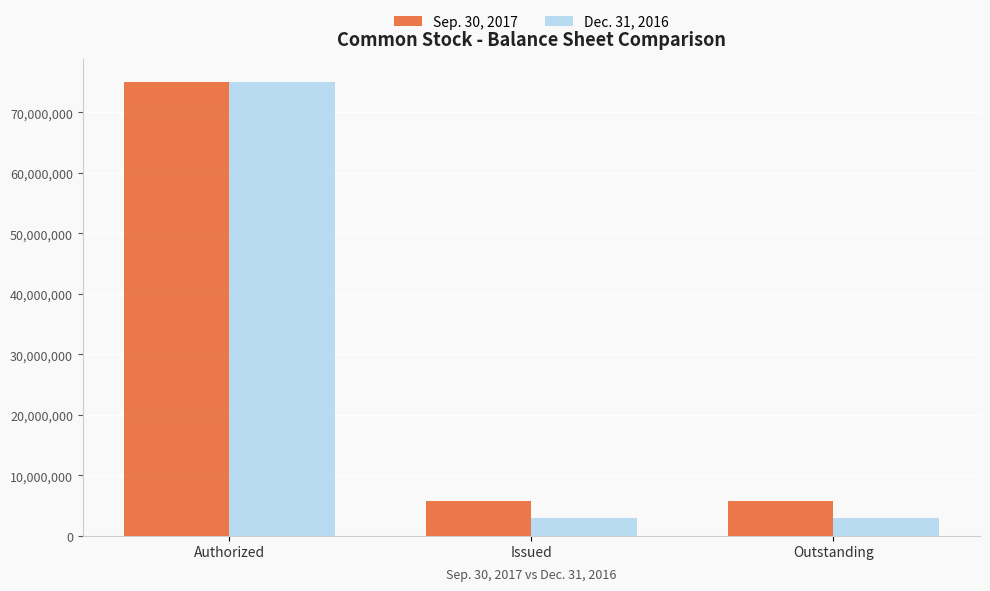

Which label corresponds to the largest value in the chart?

Authorized